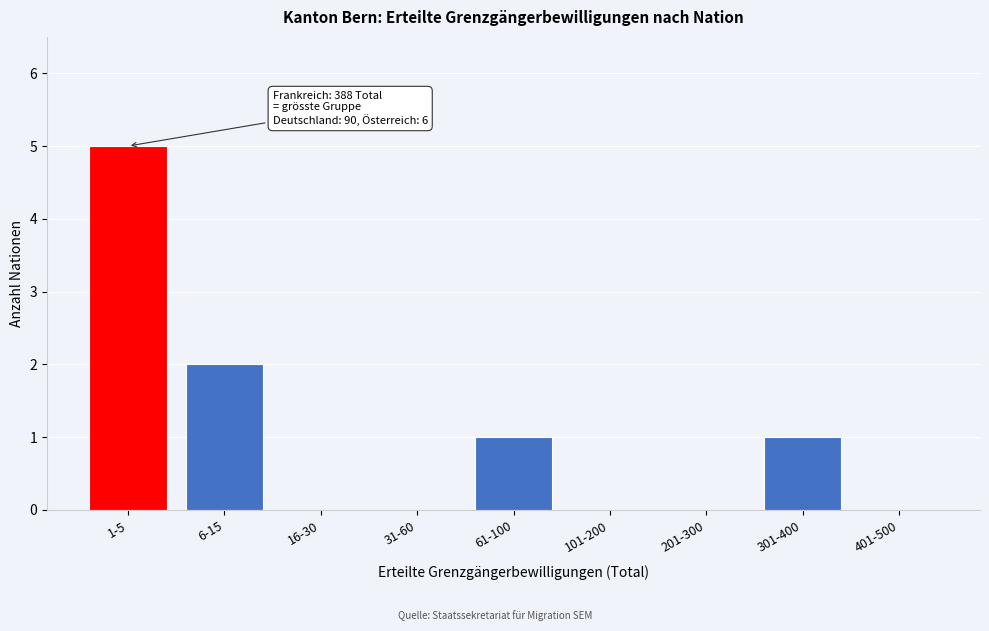

Reading right to left, transcribe all the data shown in this chart.

401-500=0	301-400=1	201-300=0	101-200=0	61-100=1	31-60=0	16-30=0	6-15=2	1-5=5